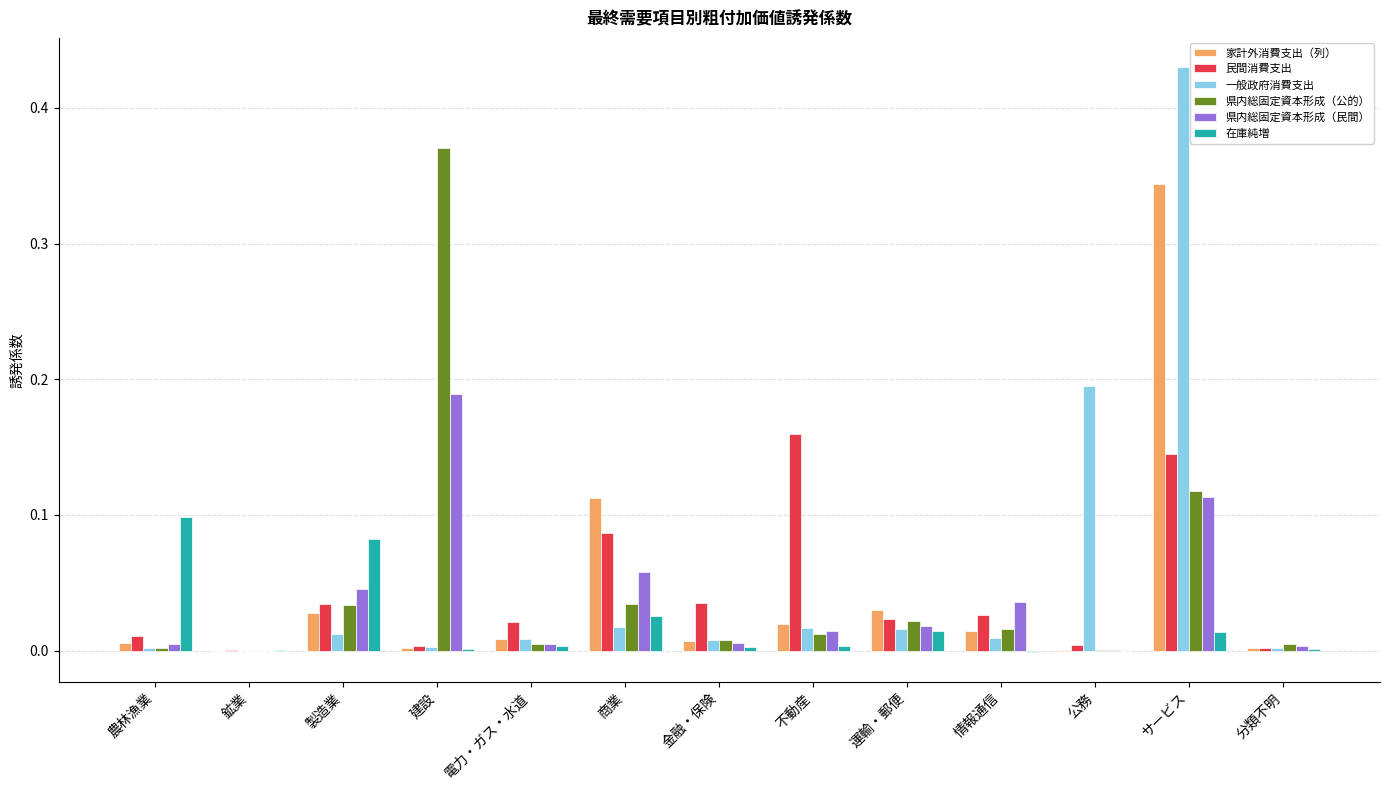

At which label does 在庫純増 reach its peak?

農林漁業